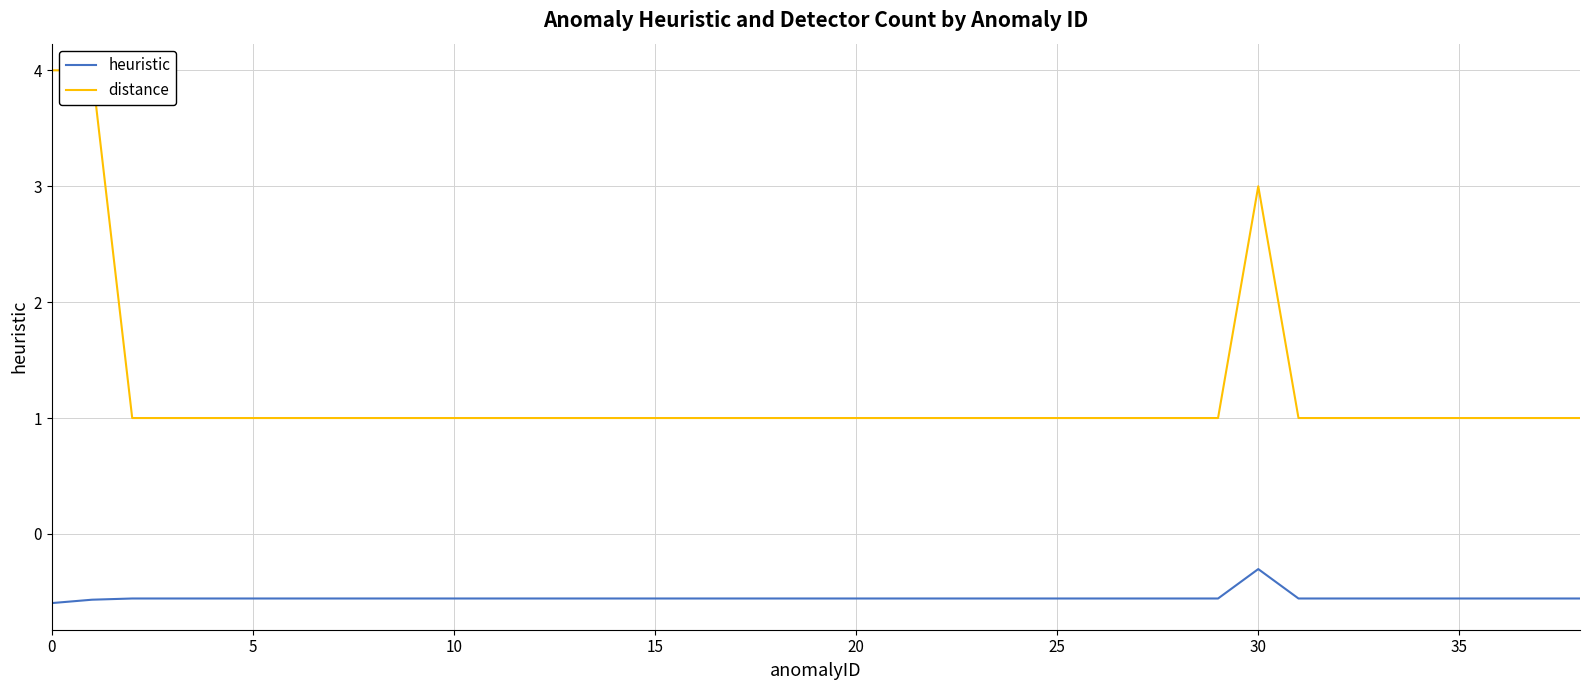

The value of distance at 33 is 0.2. True or false?

False